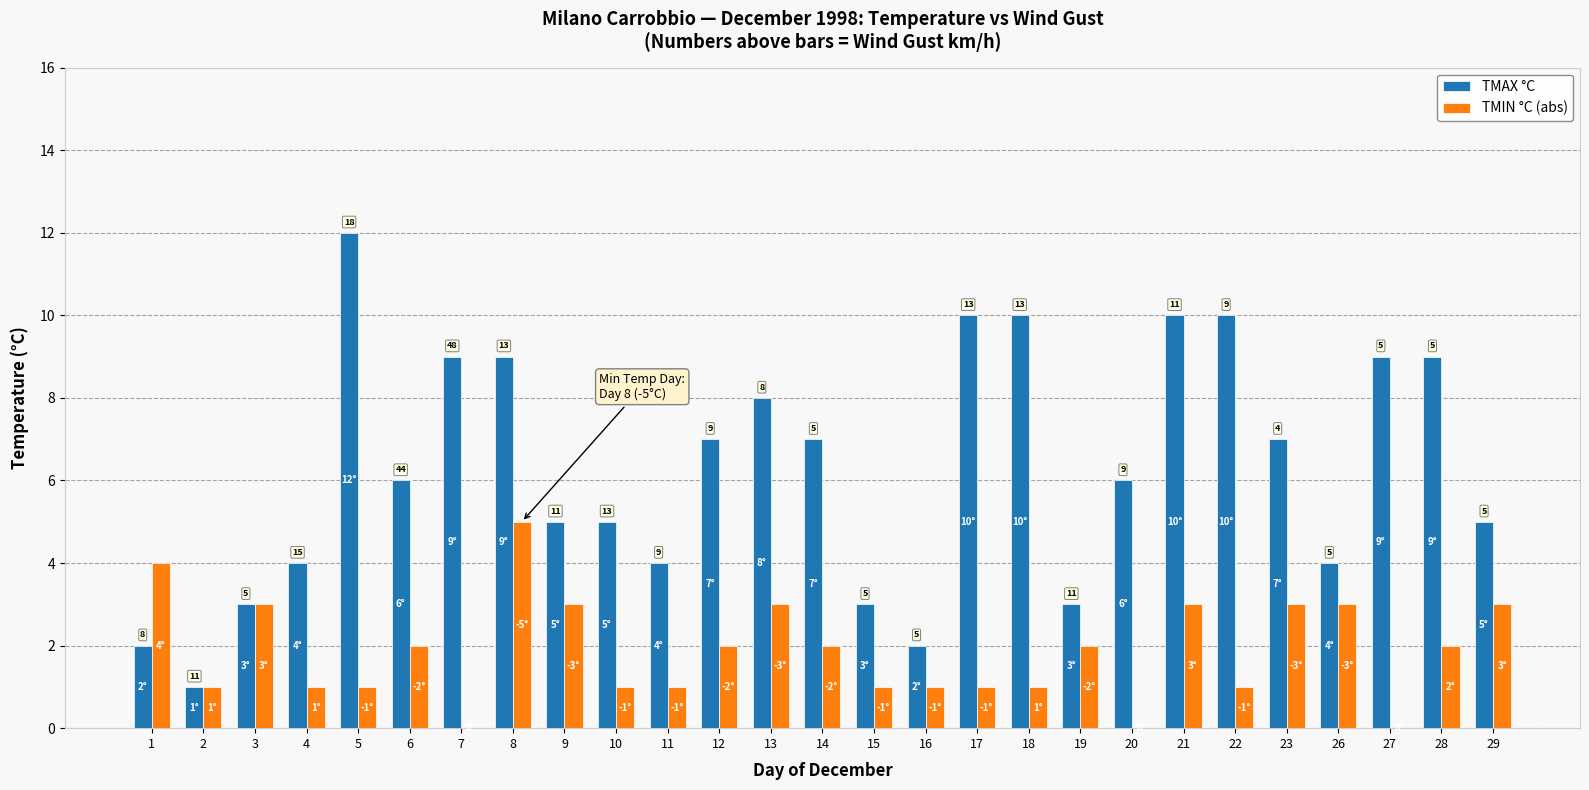

What is the maximum value shown in the chart?

12